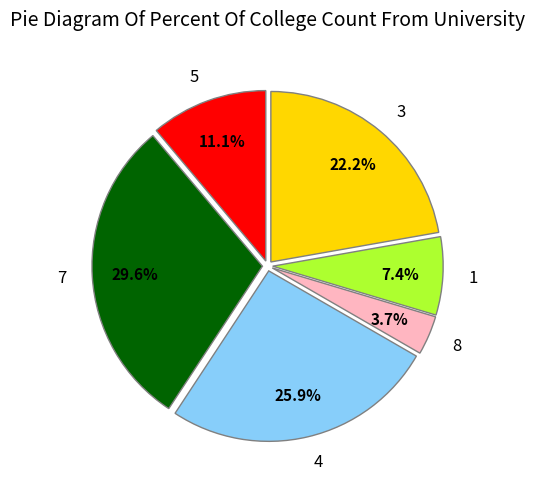

Which category has the smallest portion of the pie?

8